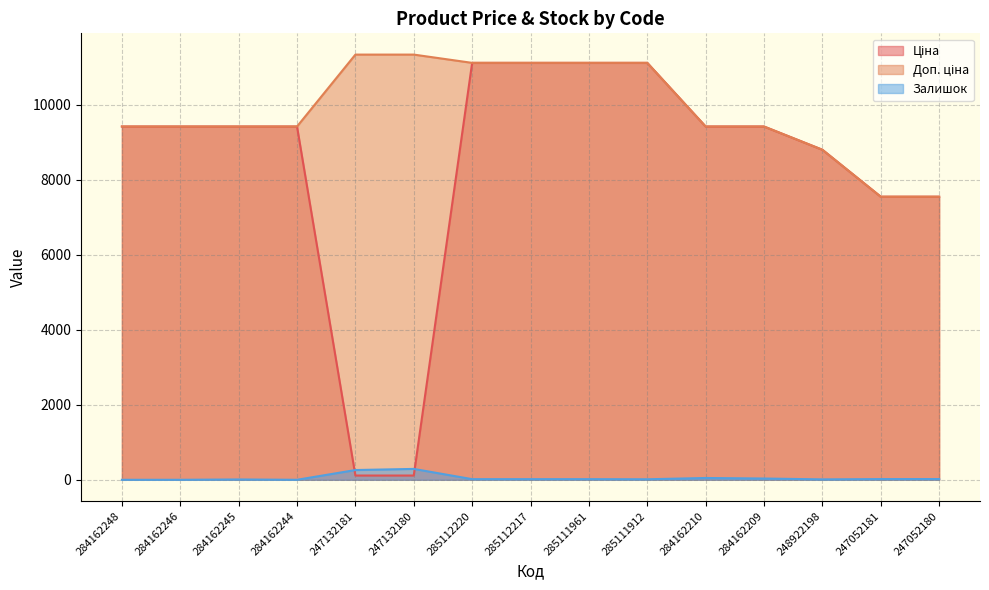

What is the sum of the Залишок values at 248922198 and 284162245?

20.0